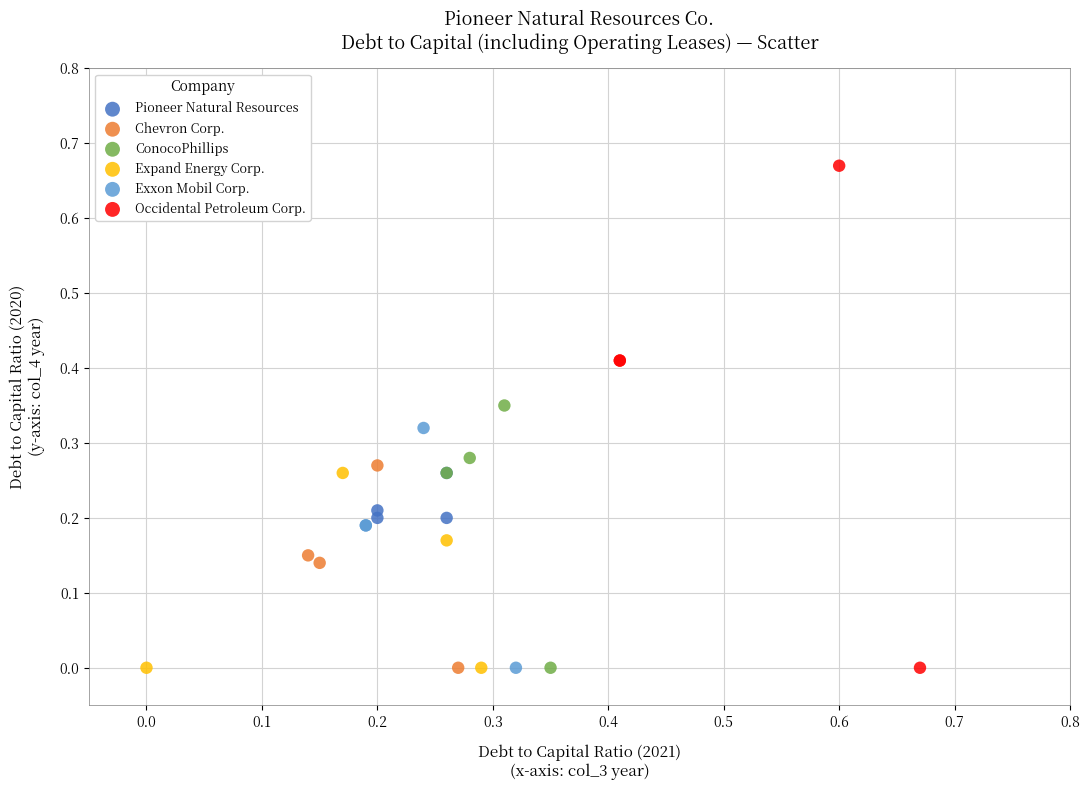

What are all the series names shown in the legend?

Pioneer Natural Resources, Chevron Corp., ConocoPhillips, Expand Energy Corp., Exxon Mobil Corp., Occidental Petroleum Corp.